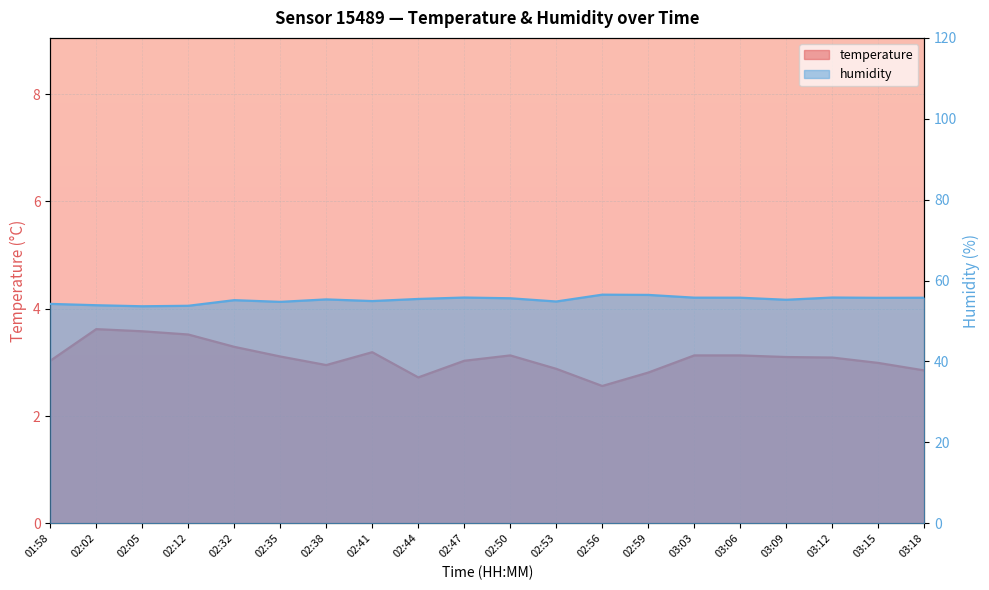

What are all the series names shown in the legend?

temperature, humidity